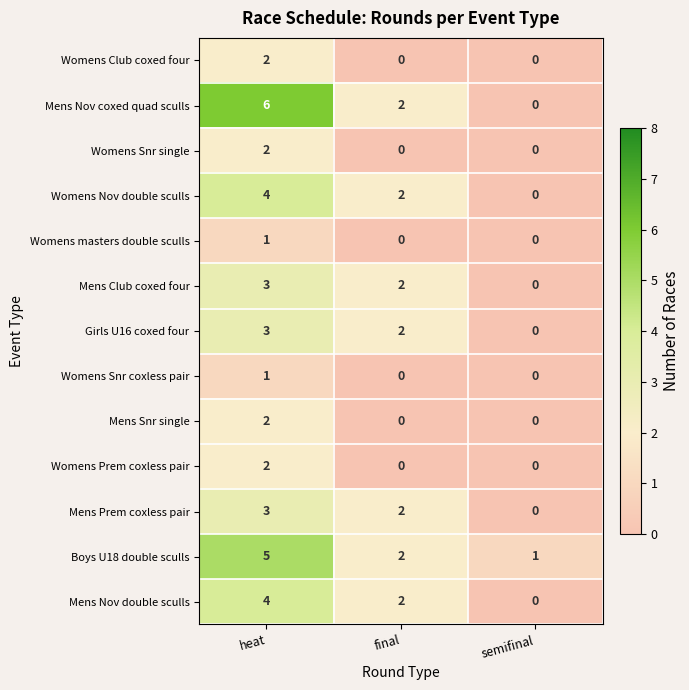

What is the difference between the Mens Prem coxless pair values at semifinal and heat?

3